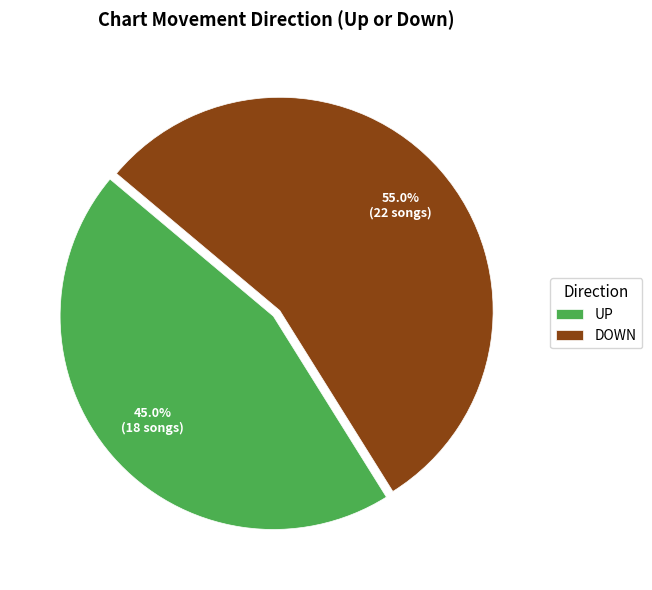

Which category has the smallest portion of the pie?

UP